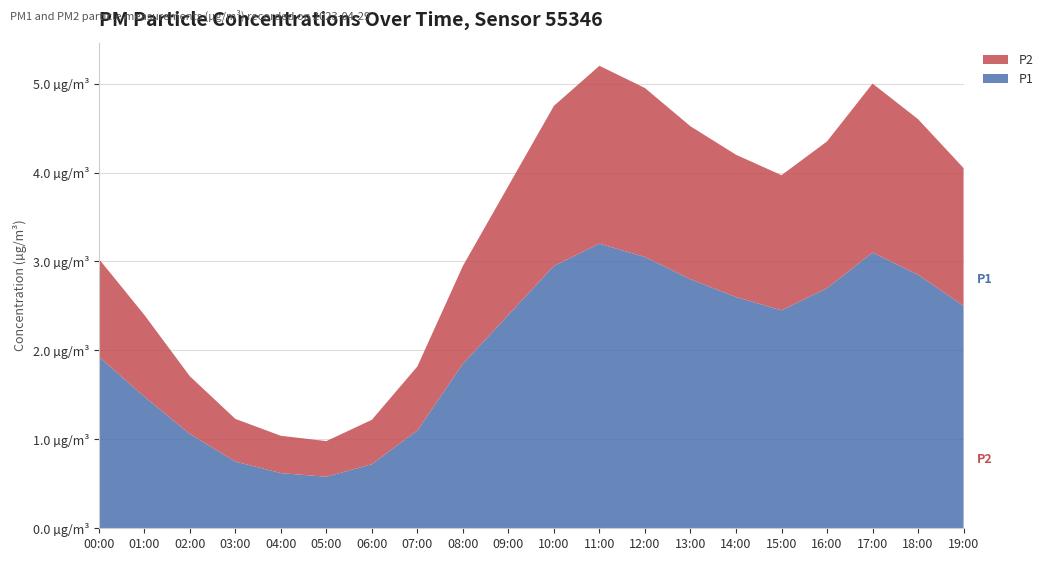

Reading left to right, what are all the values shown in this chart?

P1: 00:00=1.9	01:00=1.5	02:00=1.1	03:00=0.8	04:00=0.6	05:00=0.6	06:00=0.7	07:00=1.1	08:00=1.9	09:00=2.4	10:00=3.0	11:00=3.2	12:00=3.0	13:00=2.8	14:00=2.6	15:00=2.5	16:00=2.7	17:00=3.1	18:00=2.9	19:00=2.5
P2: 00:00=1.1	01:00=0.9	02:00=0.7	03:00=0.5	04:00=0.4	05:00=0.4	06:00=0.5	07:00=0.7	08:00=1.1	09:00=1.4	10:00=1.8	11:00=2.0	12:00=1.9	13:00=1.7	14:00=1.6	15:00=1.5	16:00=1.6	17:00=1.9	18:00=1.8	19:00=1.6